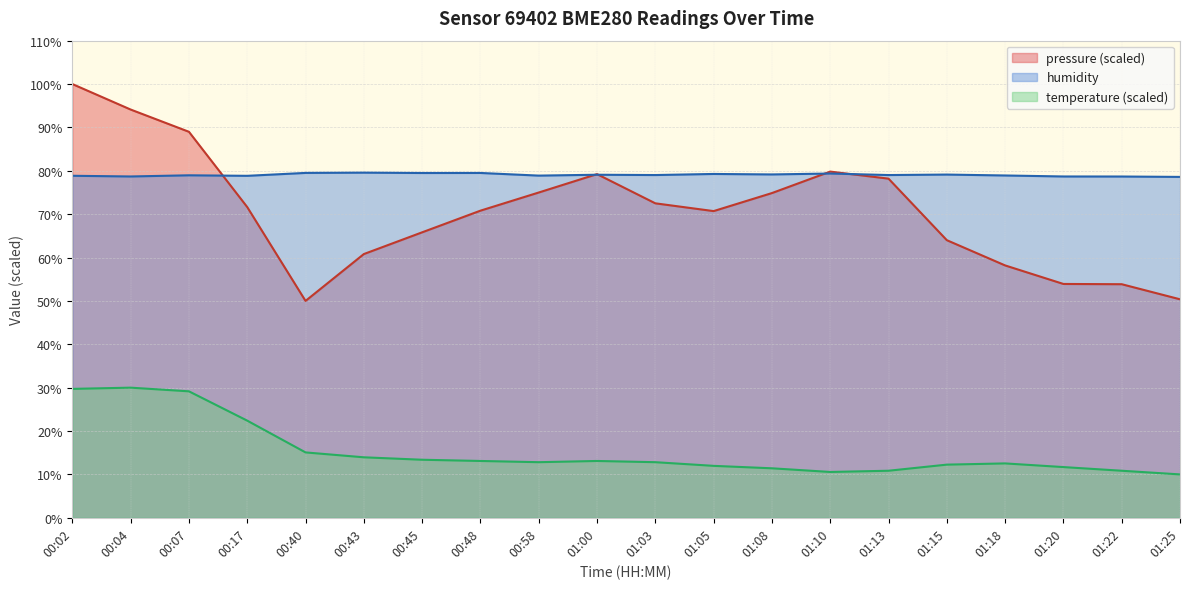

Reading right to left, extract all data points from this chart.

pressure: 50.4	53.8	53.9	58.2	64.0	78.2	79.8	74.9	70.7	72.5	79.2	75.0	70.8	65.8	60.8	50.0	71.6	89.0	94.1	100.0
humidity: 78.6	78.7	78.7	78.9	79.1	79.0	79.4	79.2	79.3	79.0	79.1	78.9	79.5	79.5	79.6	79.5	78.8	79.0	78.7	78.8
temperature: 10.0	10.8	11.7	12.5	12.3	10.8	10.6	11.4	12.0	12.8	13.1	12.8	13.1	13.4	13.9	15.1	22.4	29.2	30.0	29.7